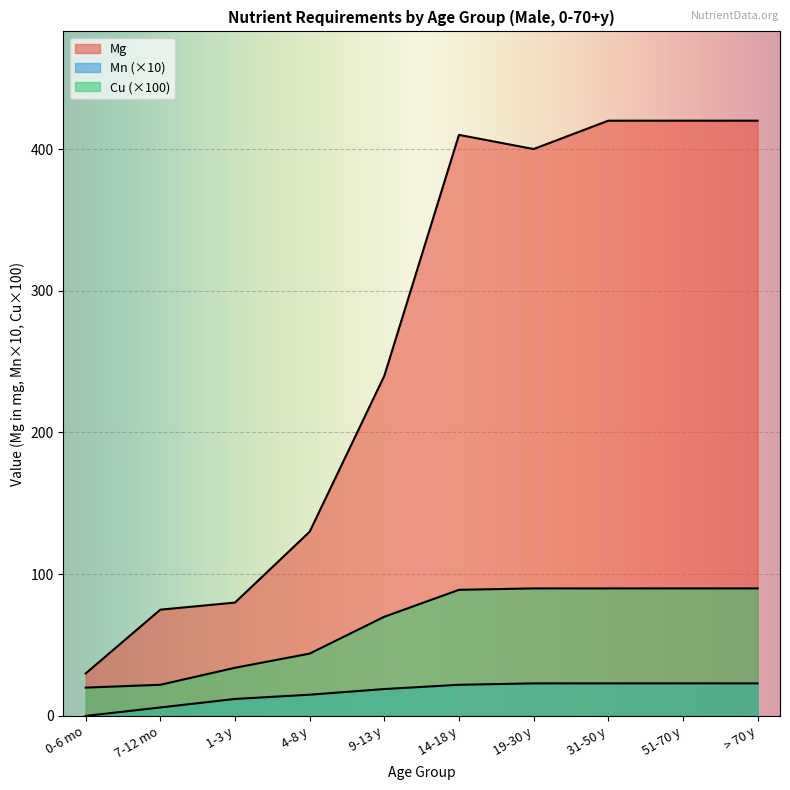

List the series in order of their peak value, highest first.

Mg, Cu, Mn